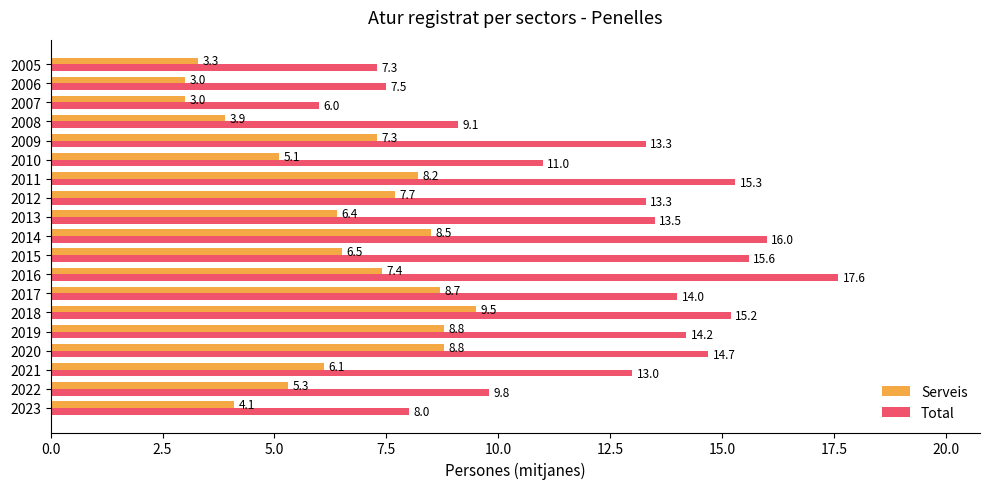

Which series has the largest total across all categories?

Total